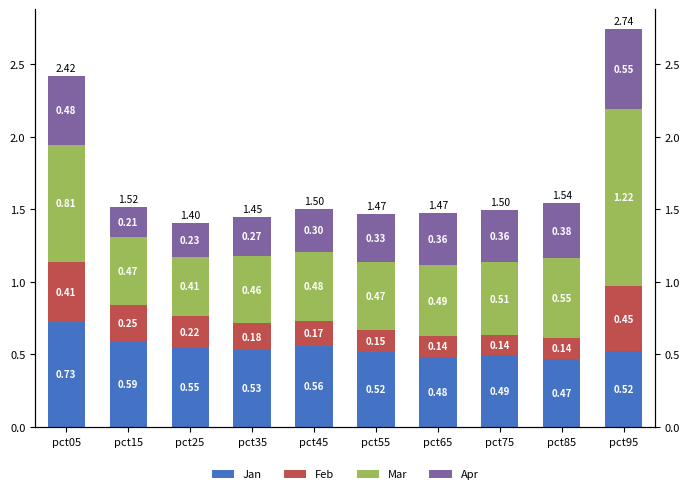

How many bars are there in total?

40